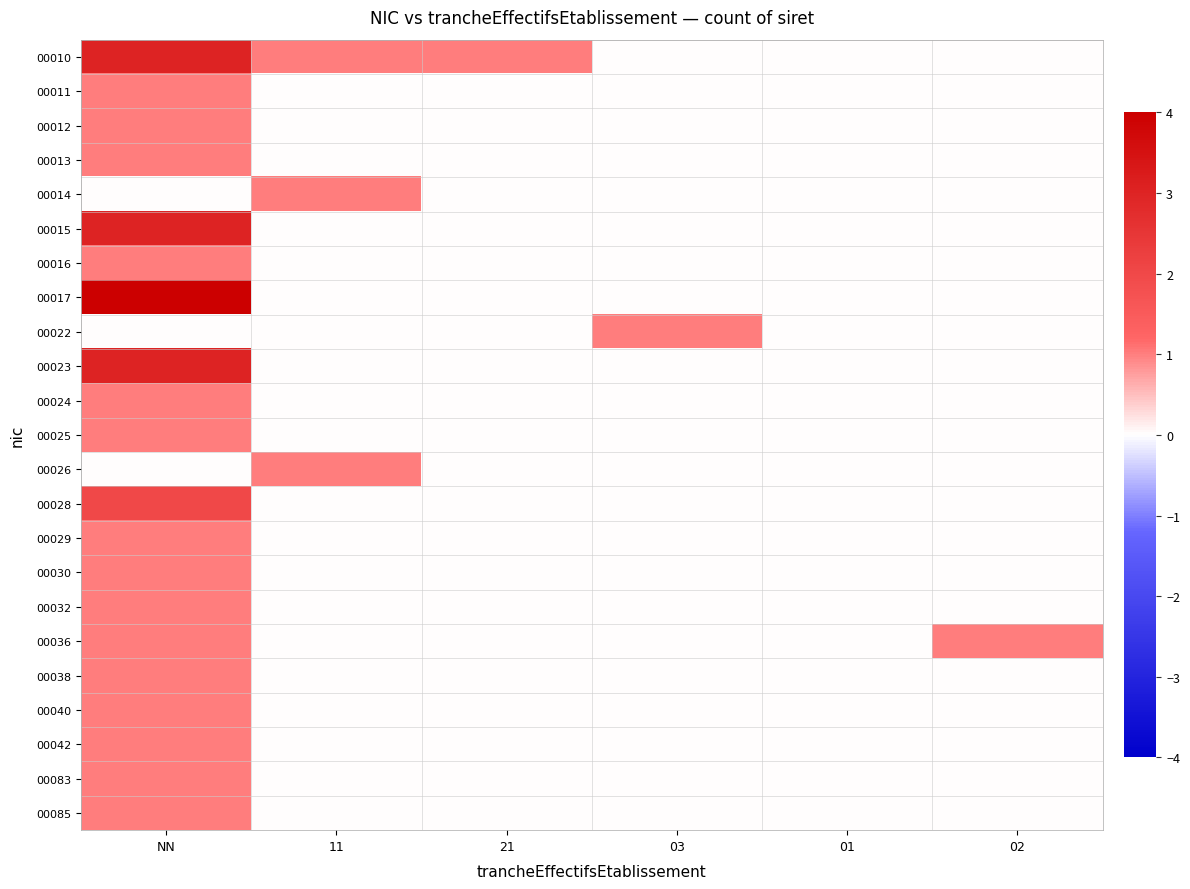

Rank the series by their maximum value, from lowest to highest.

00011, 00012, 00013, 00014, 00016, 00022, 00024, 00025, 00026, 00029, 00030, 00032, 00036, 00038, 00040, 00042, 00083, 00085, 00028, 00010, 00015, 00023, 00017